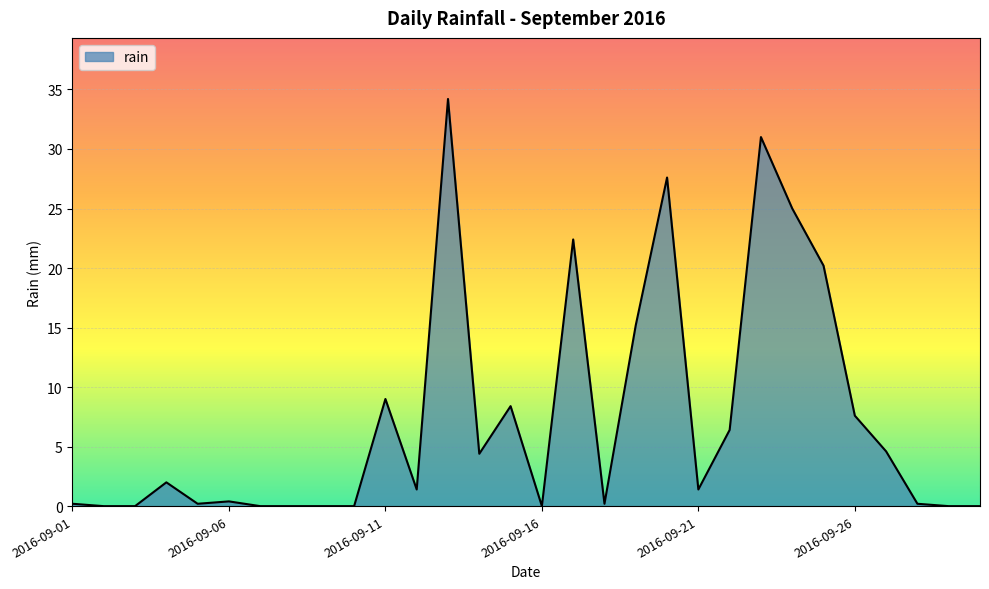

What is the sum of all values?

222.0